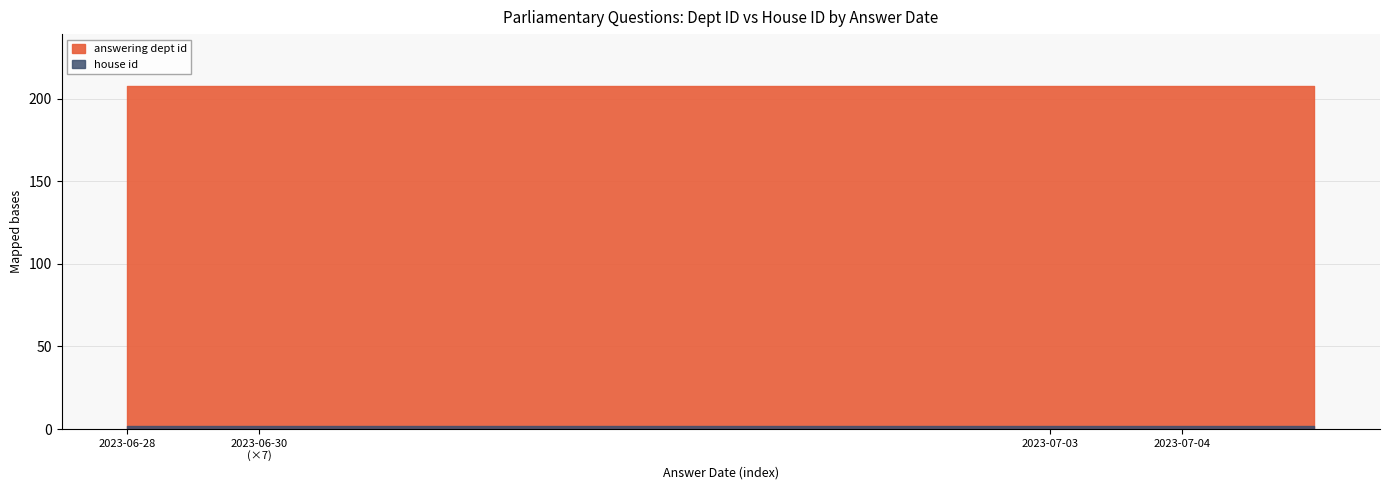

What is the average value of the answering dept id series?

208